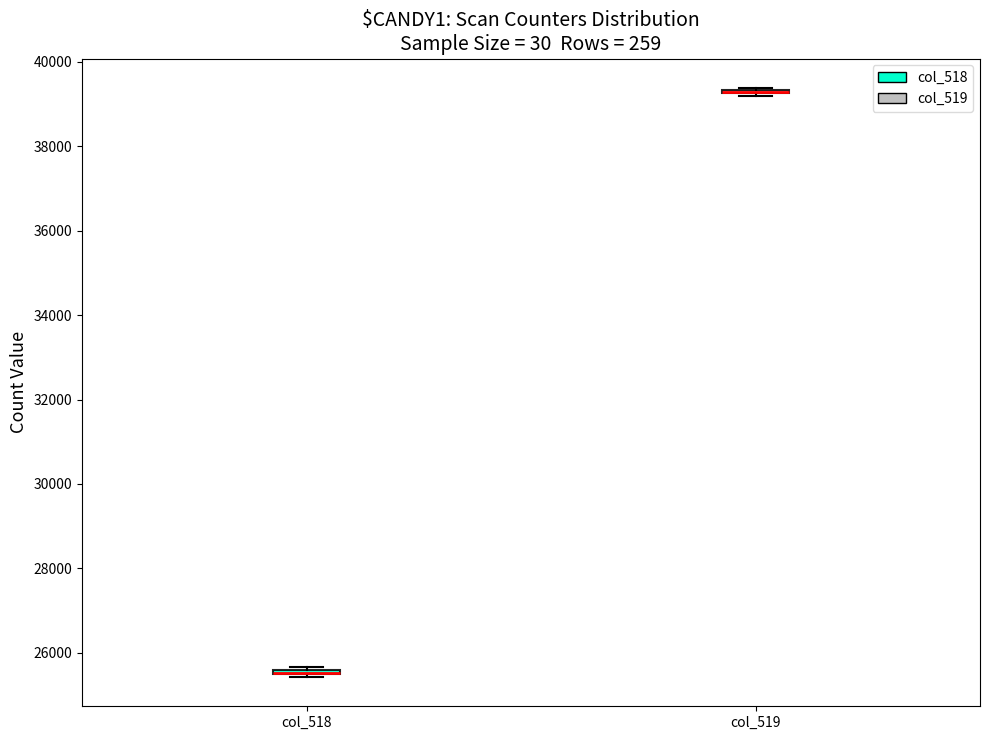

Where is the upper edge of the box for col_518 on the y-axis? The values are not printed on the chart, so give them approximately, as read against the axis.

25600